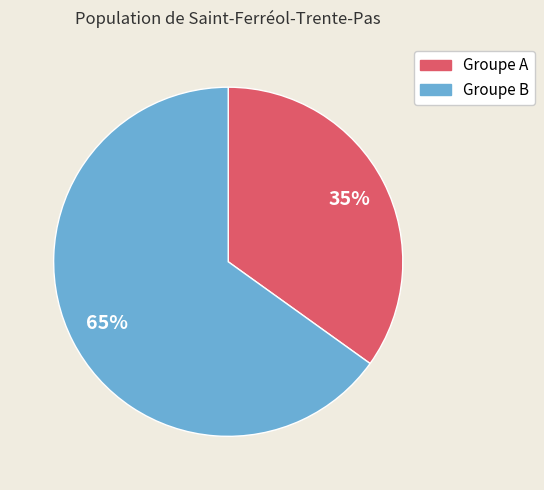

Is there a majority slice in this chart?

Yes